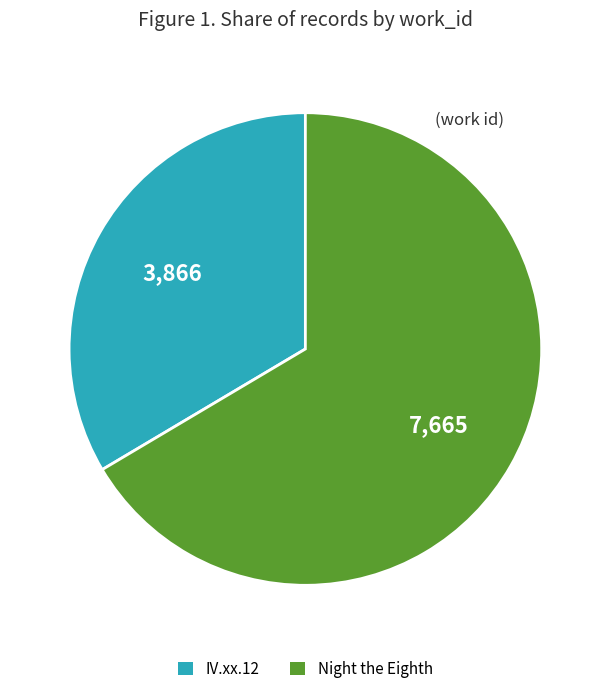

True or false: Night the Eighth accounts for 66% of the total.

True